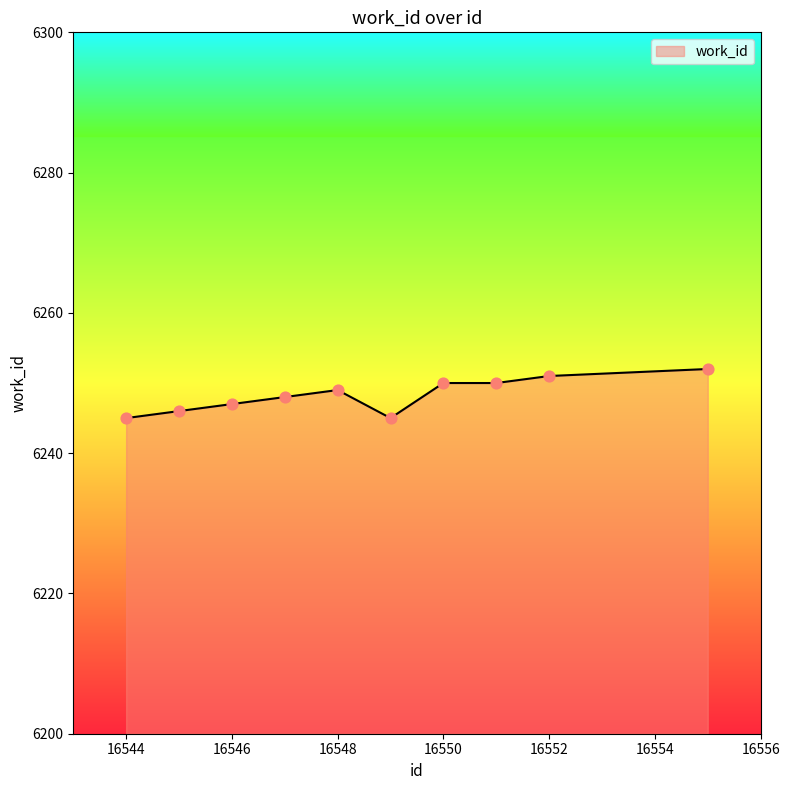

What is the difference between the maximum and minimum values?

7